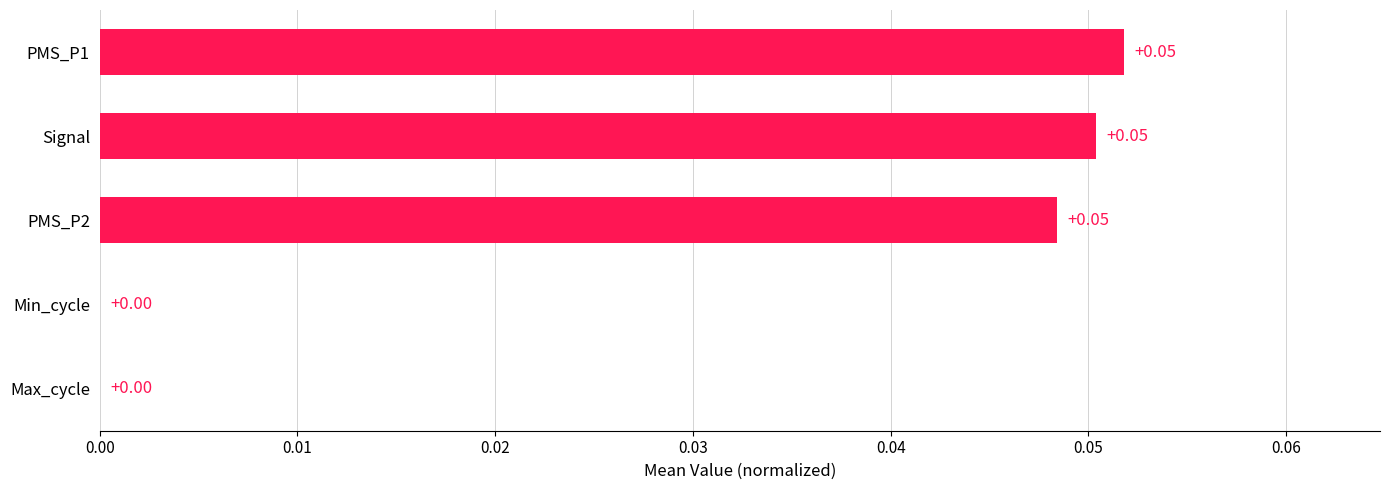

What is the change in value from Max_cycle to Signal?

+0.1